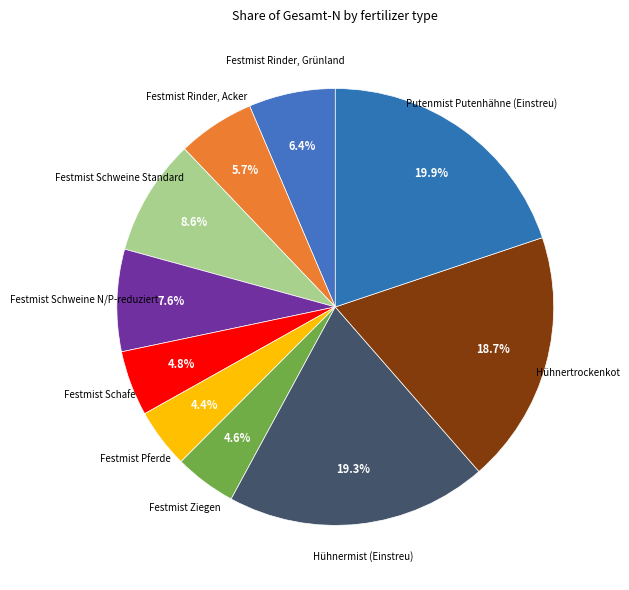

Count the number of slices in the pie.

10